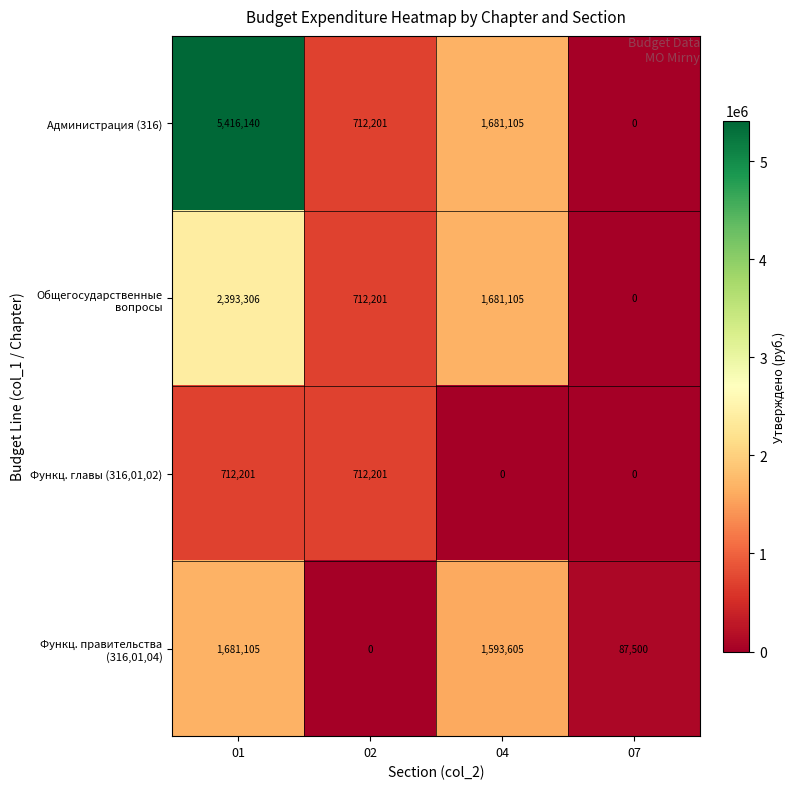

Which category has the lowest value in the Администрация (316) series?

07